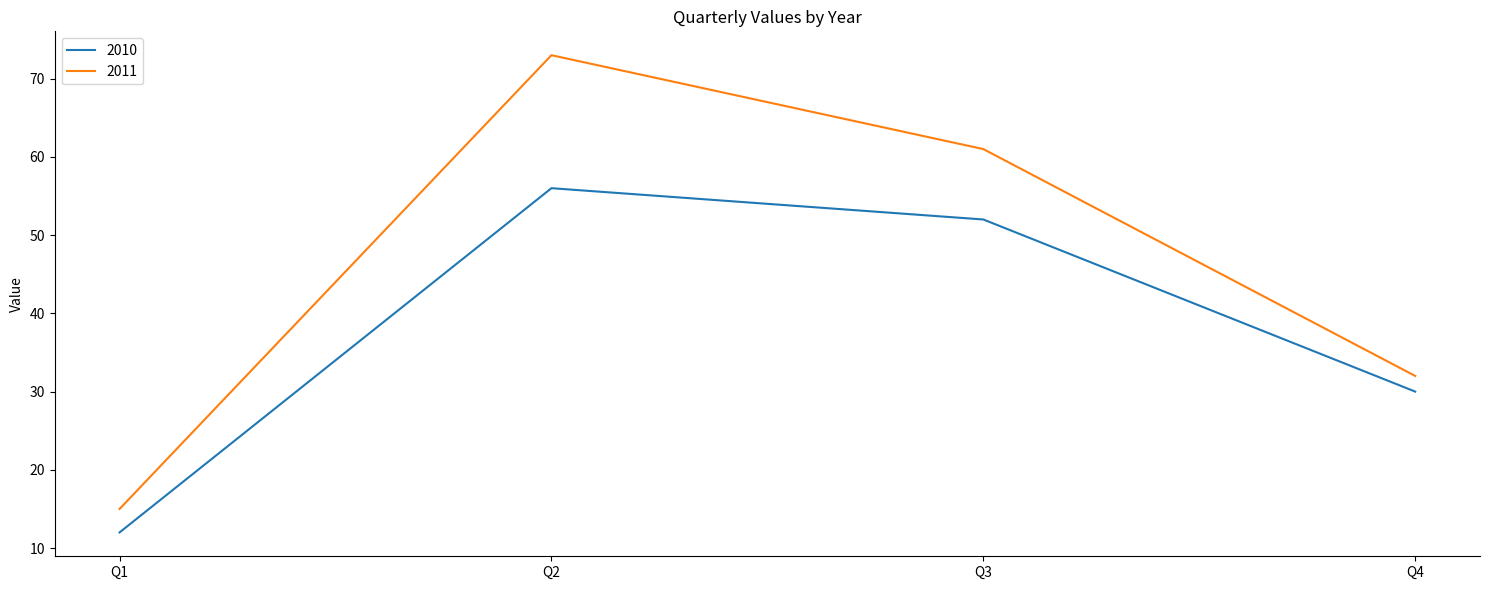

At which label does 2011 reach its minimum?

Q1